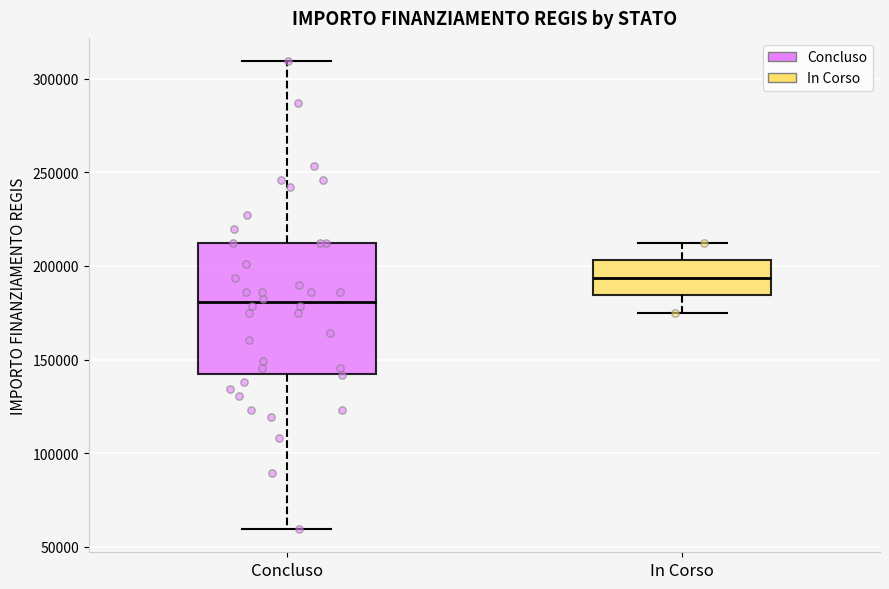

Reading left to right, read every box against the y-axis: the position of its median line, the range the box covers, and the ends of its whiskers. The values are not printed on the chart, so give them approximately, as read against the axis.

Concluso: median 180000, box 145000 to 210000, whiskers 60000 to 310000
In Corso: median 195000, box 185000 to 205000, whiskers 175000 to 210000